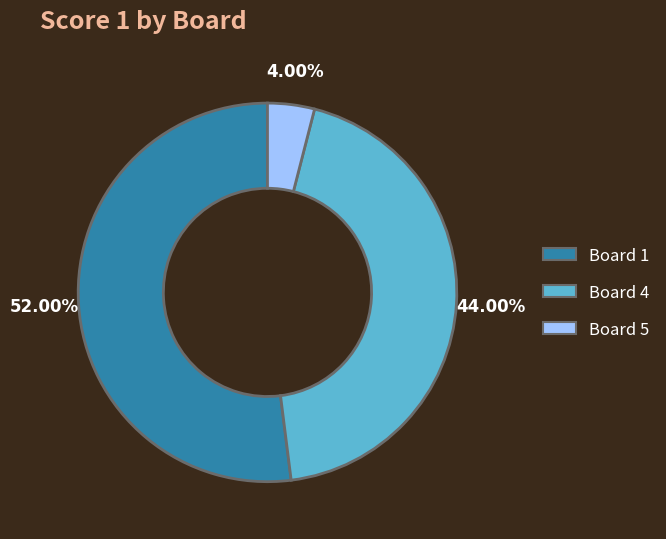

What is the majority slice?

Board 1